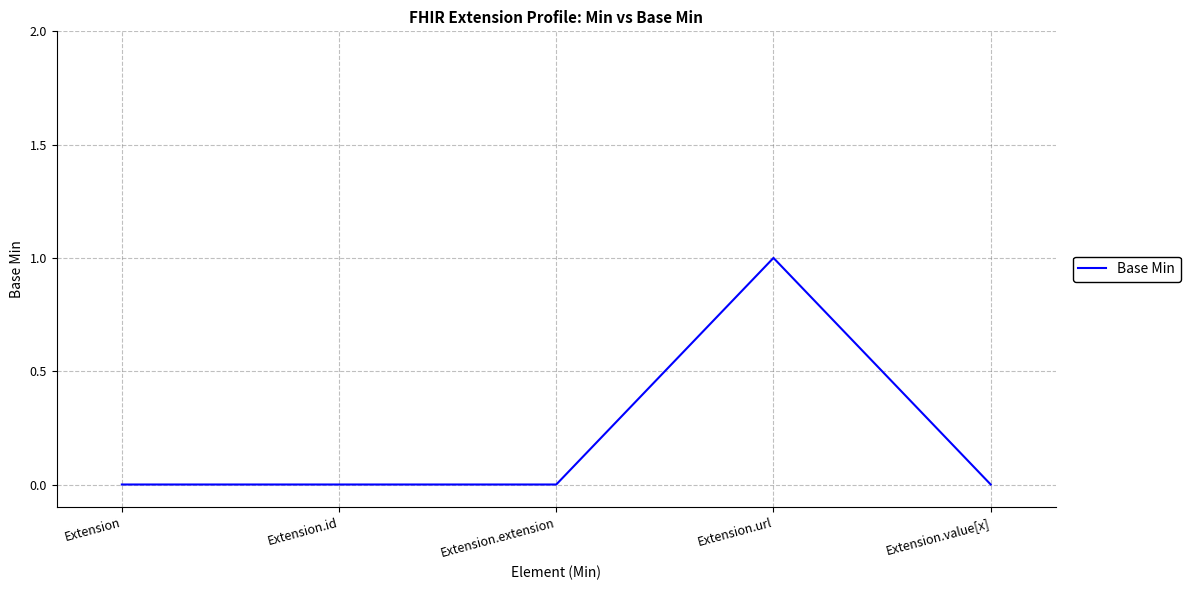

Which category has the highest value across all series?

Extension.url